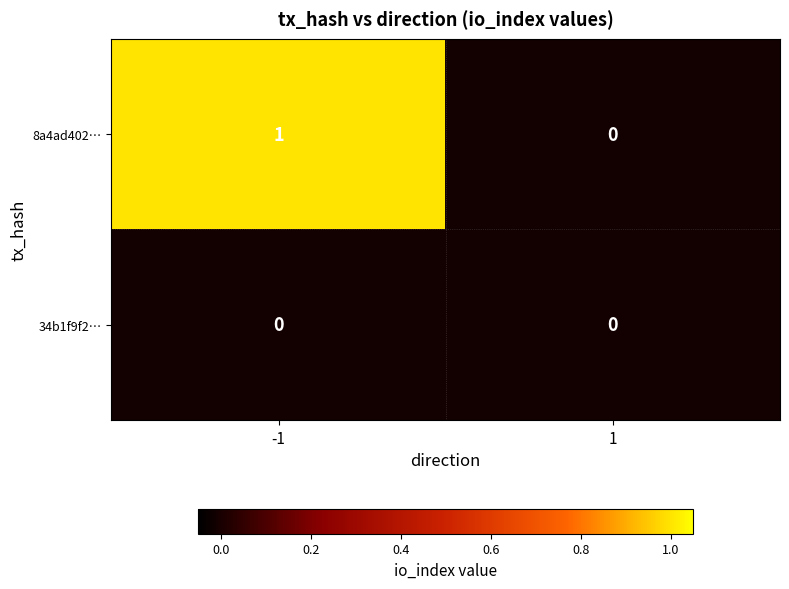

Reading left to right, list all the values displayed in this chart.

8a4ad402…: -1=1	1=0
34b1f9f2…: -1=0	1=0